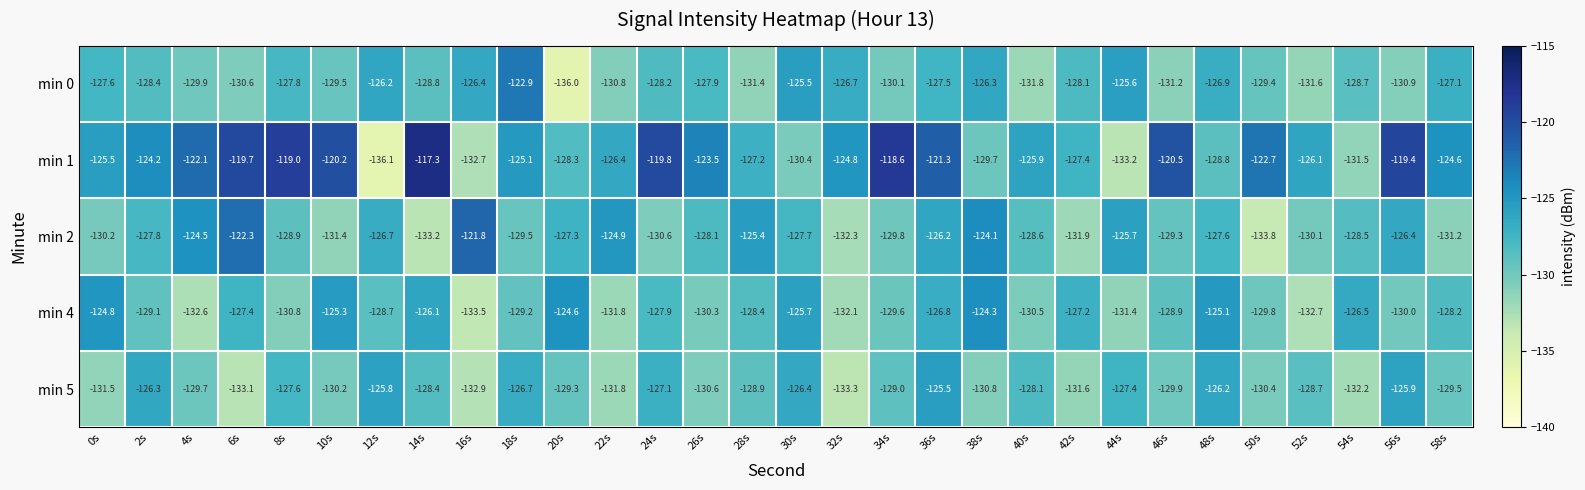

What is the total value across all series at 30s?

-635.7